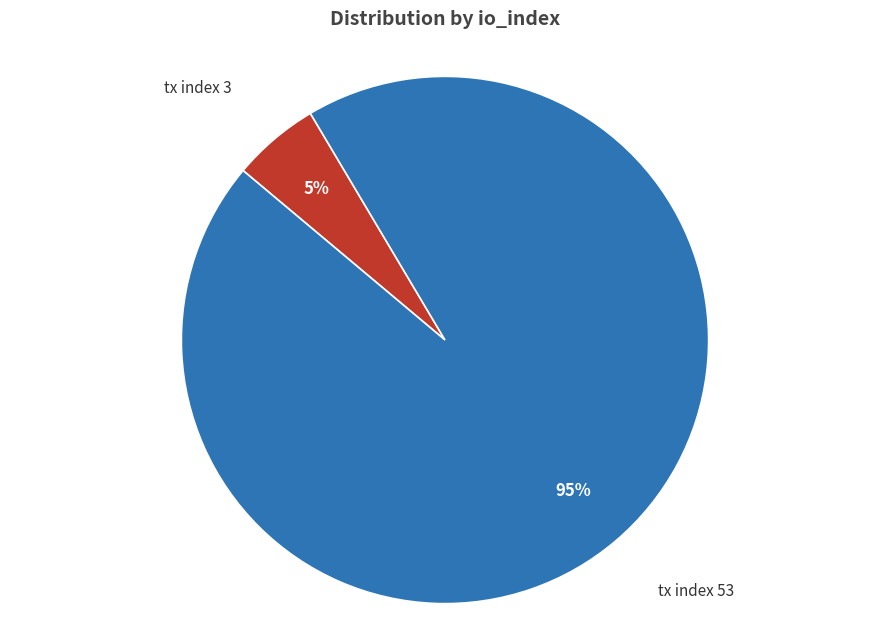

Is there a majority slice in this chart?

Yes